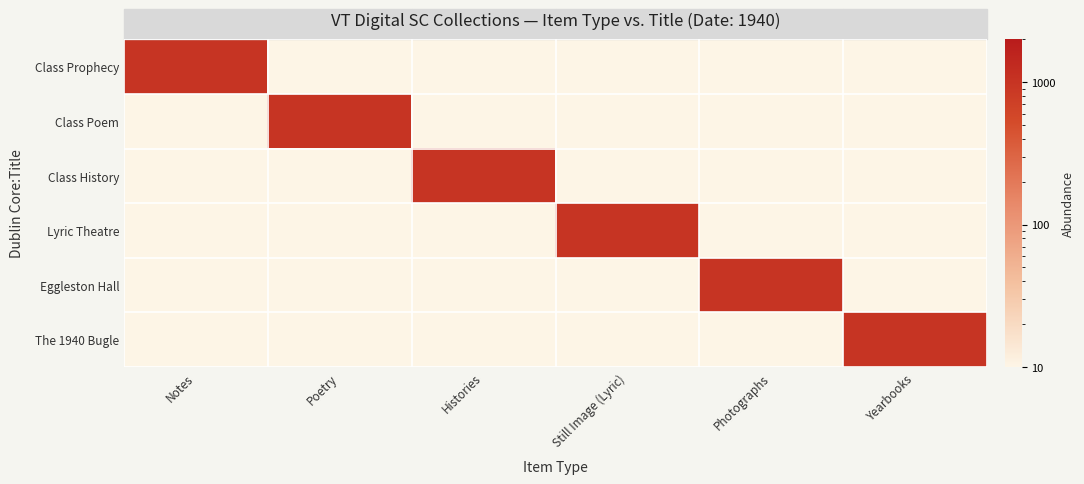

Between Photographs and Still Image (Lyric), which is larger?

Photographs